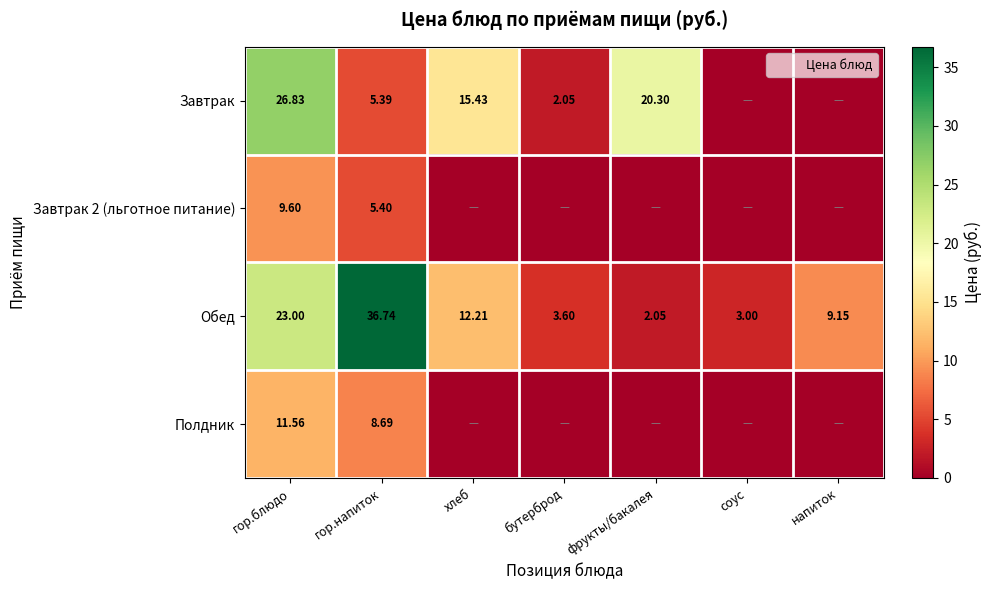

What is the total value across all series at гор.блюдо?

71.0